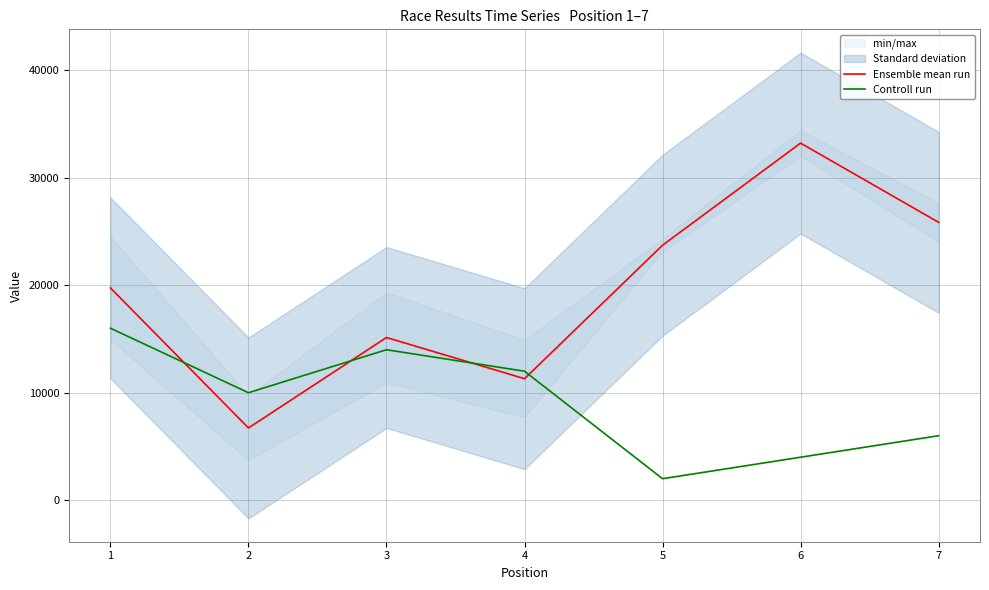

Is this an area chart (filled region under the line)?

No